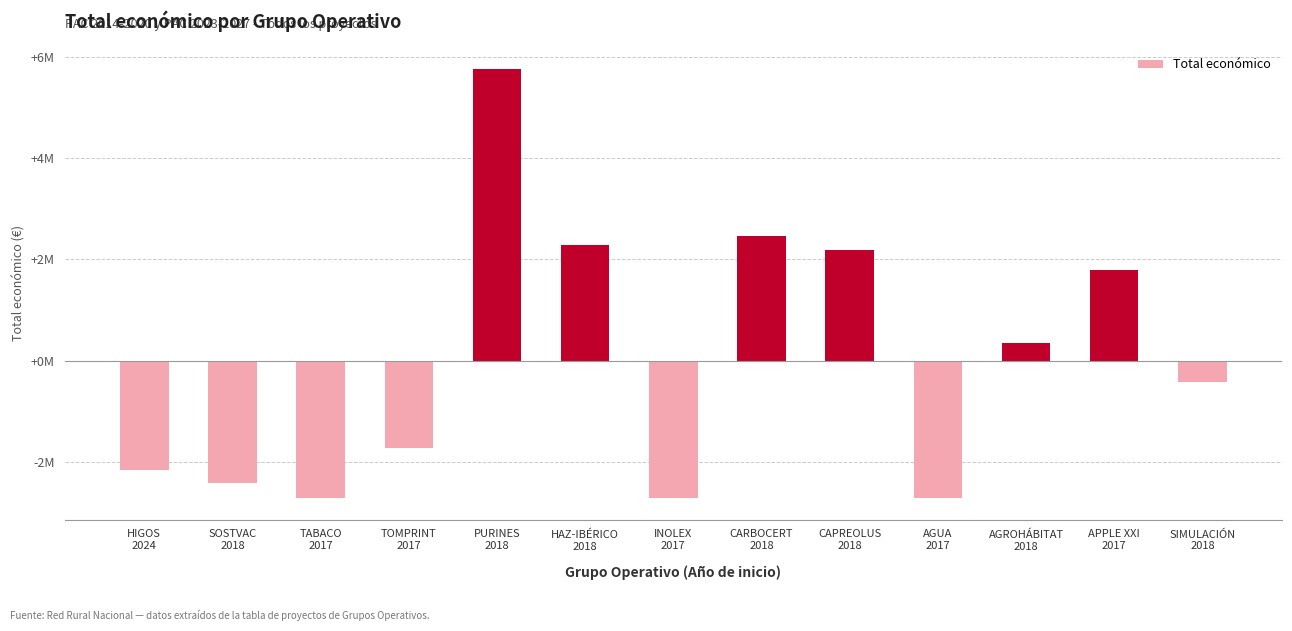

Are the bars horizontal?

No